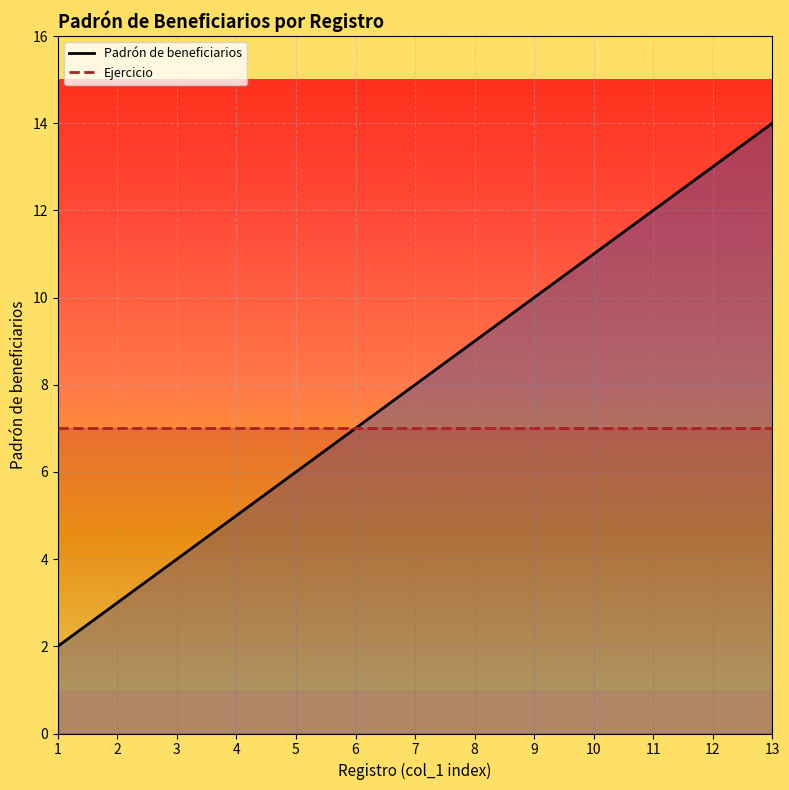

The Padrón de beneficiarios series shows 8 at 11. True or false?

False